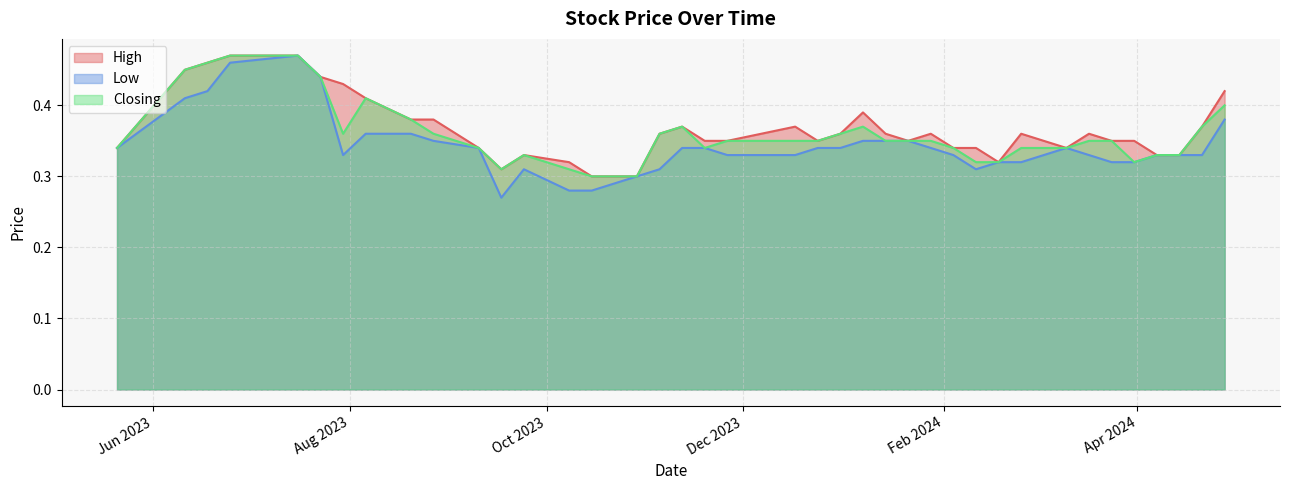

What is the maximum value shown in the chart?

0.5